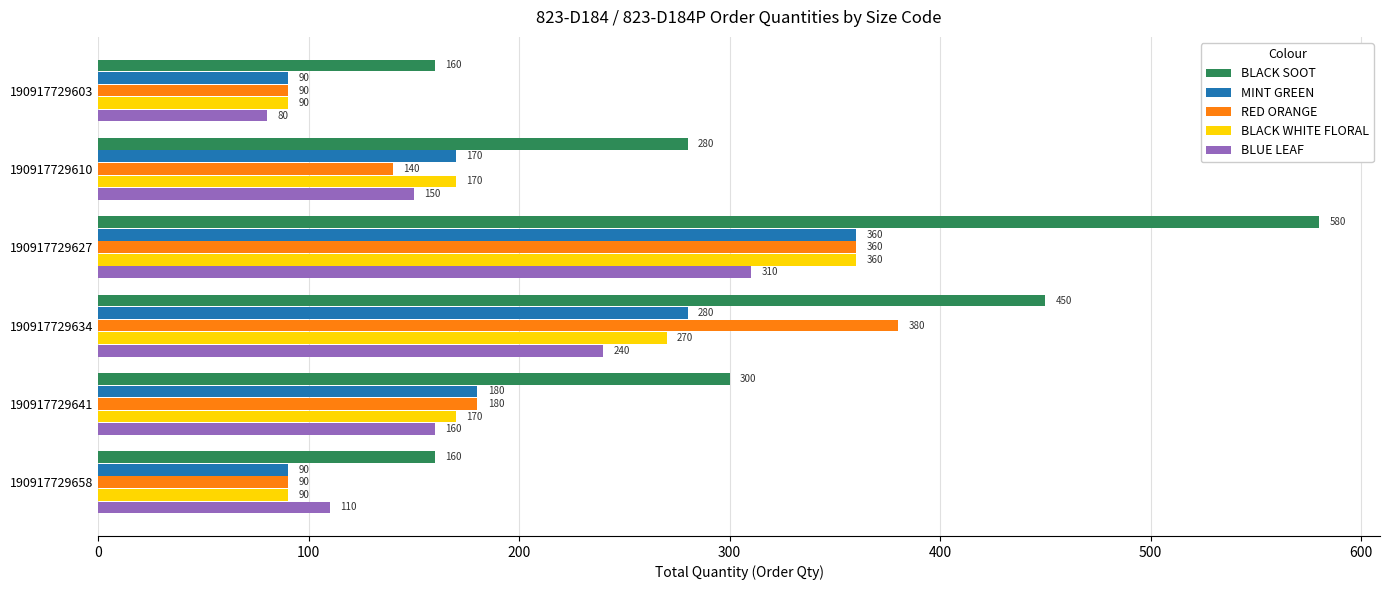

What is the difference between the maximum and minimum values in the BLUE LEAF series?

230